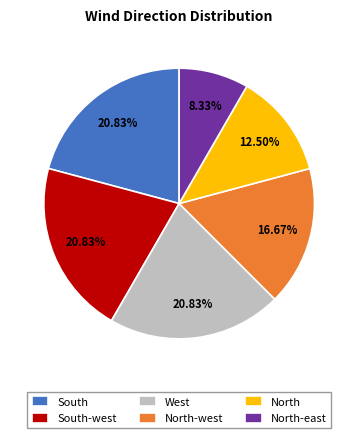

Do South and North together represent more than half of the pie?

No